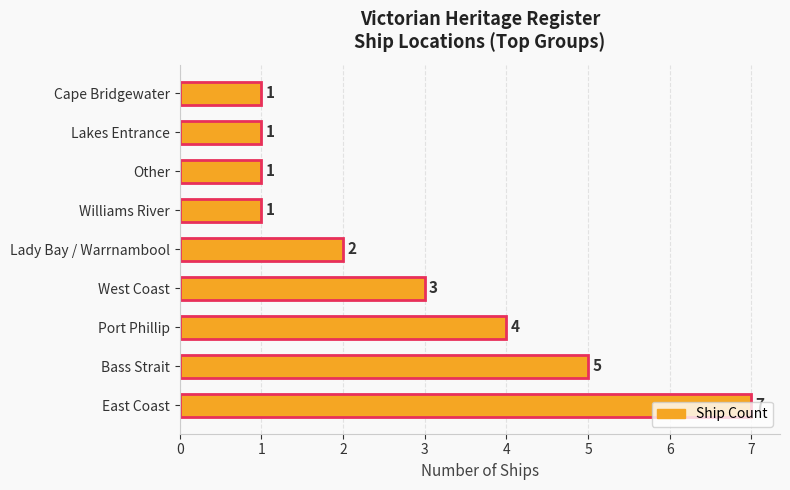

The chart shows a value of 12 at East Coast. True or false?

False